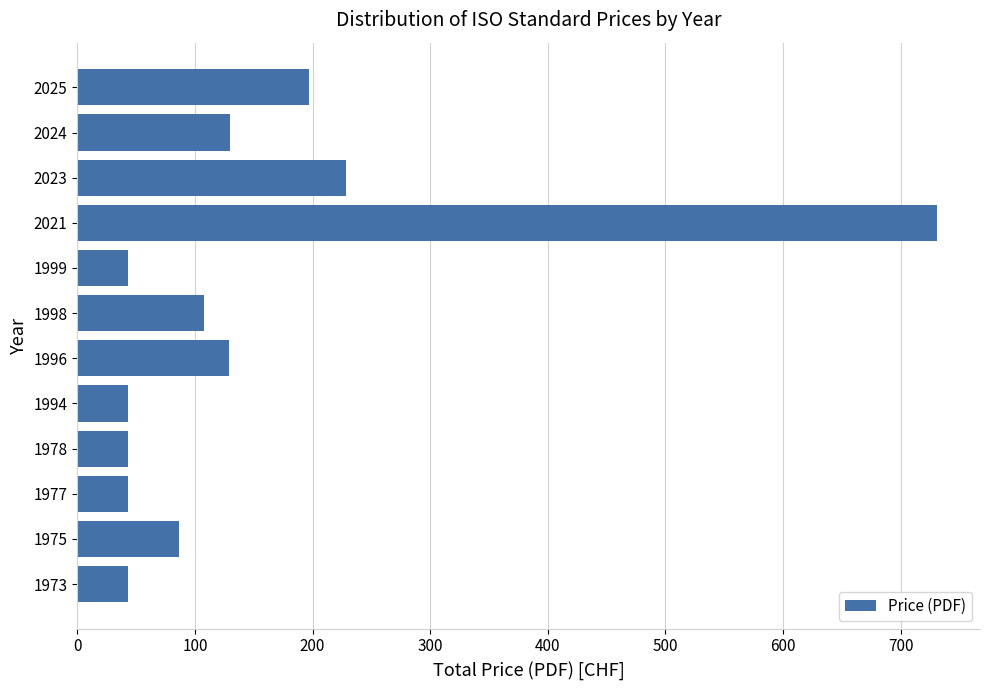

Between 2023 and 1998, which is larger?

2023